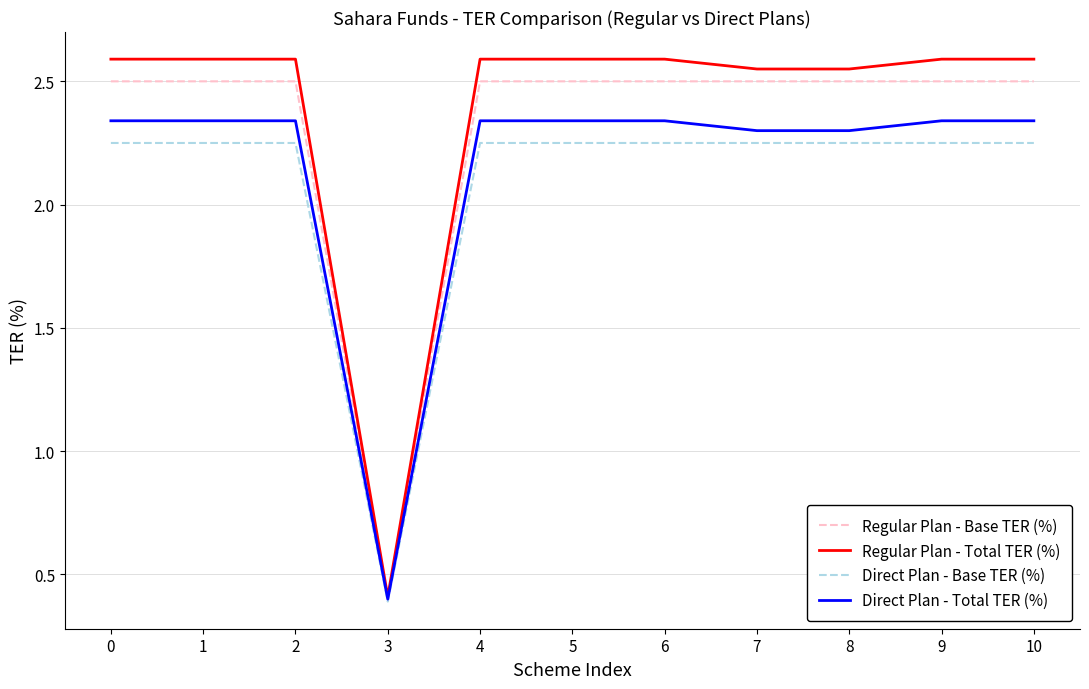

At which label is Regular Plan - Total TER (%) closest to 1?

3